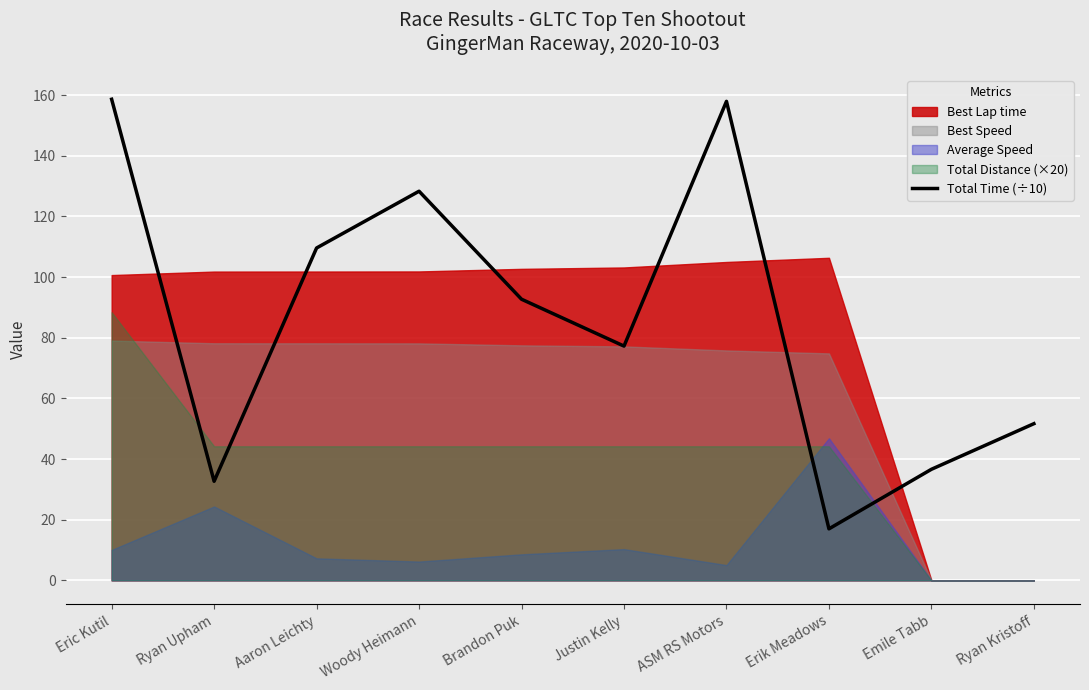

Where is the first local maximum?

Woody Heimann